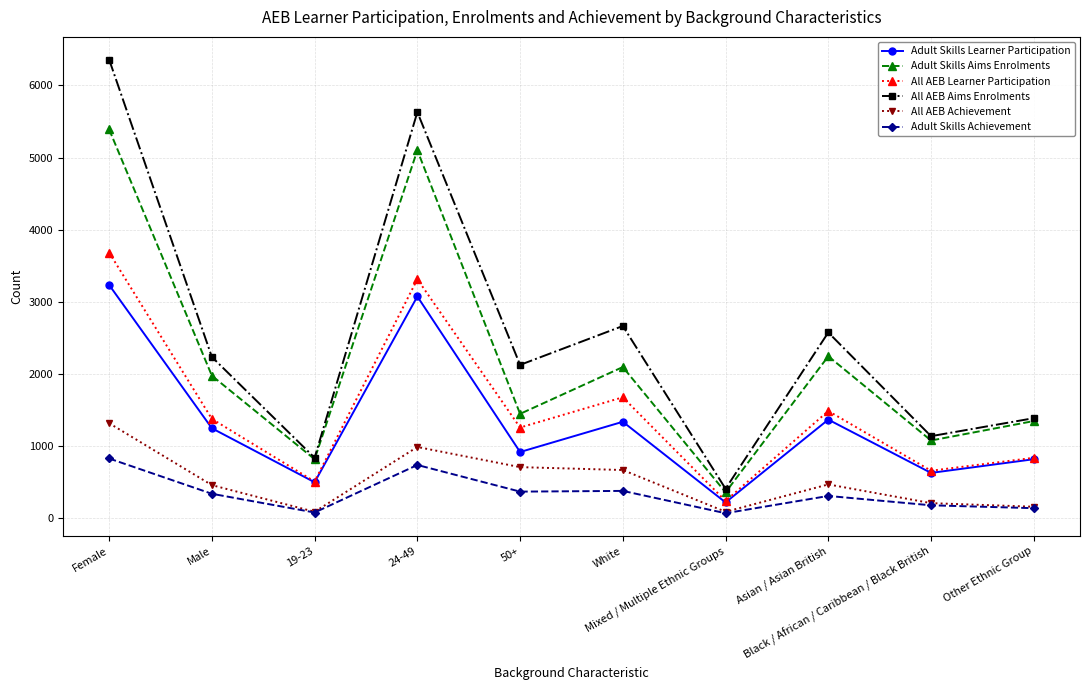

What are all the series names shown in the legend?

Adult Skills Learner Participation, Adult Skills Aims Enrolments, All AEB Learner Participation, All AEB Aims Enrolments, All AEB Achievement, Adult Skills Achievement